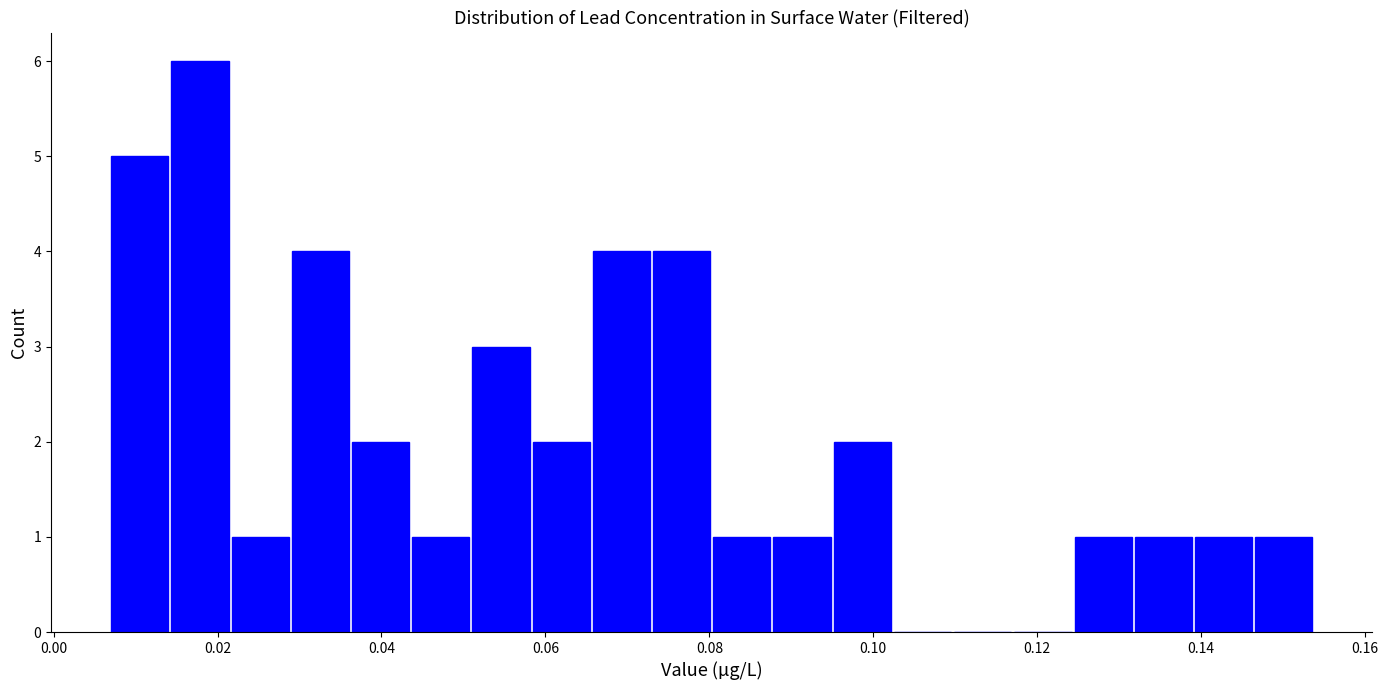

Around what value on the x-axis is the tallest bar? Give the approximate position of its centre, as read against the axis.

0.018